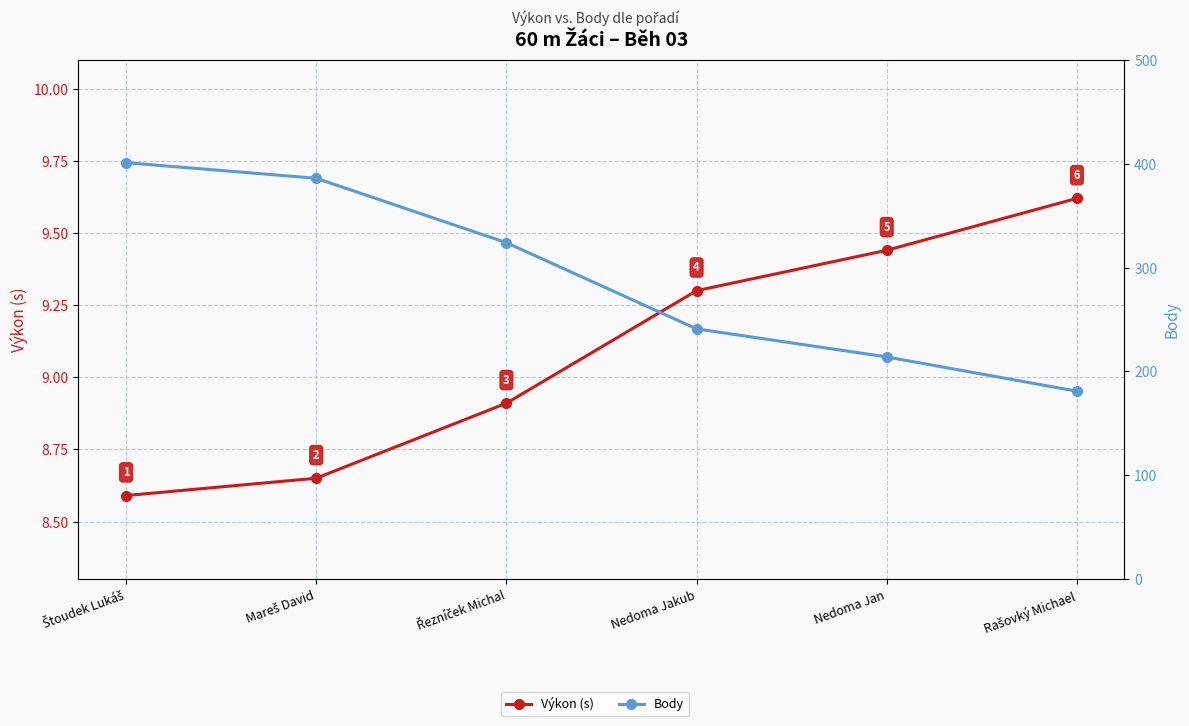

Is the value of Výkon (s) at Mareš David greater than the value of Body at Nedoma Jakub?

No